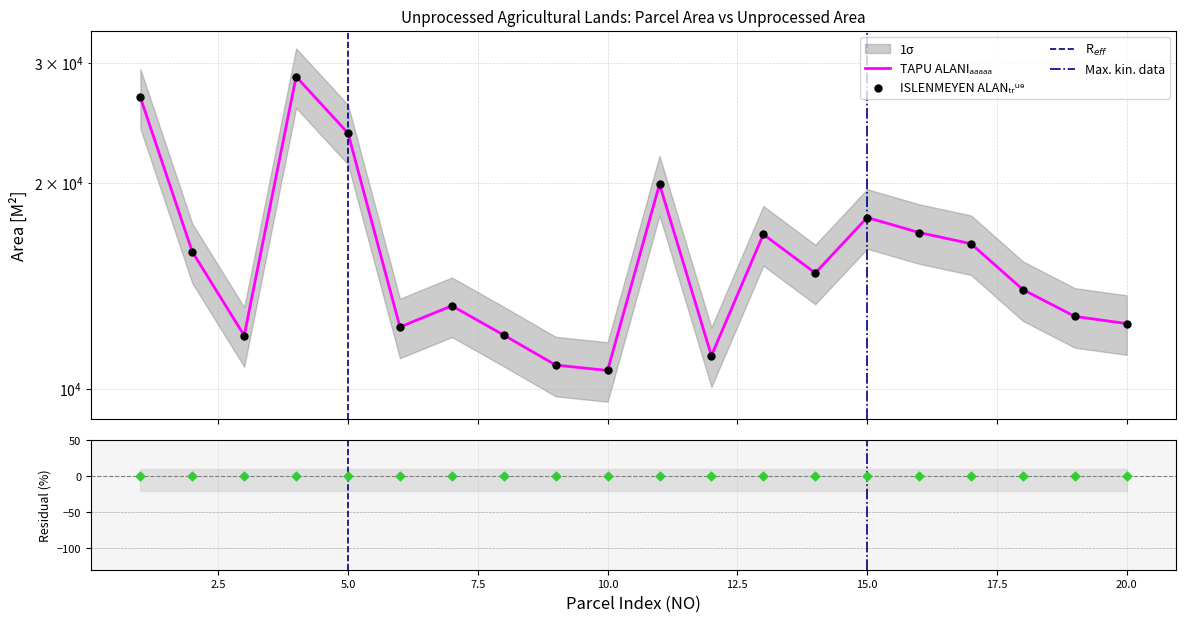

At how many categories does at least one series exceed 22826?

3